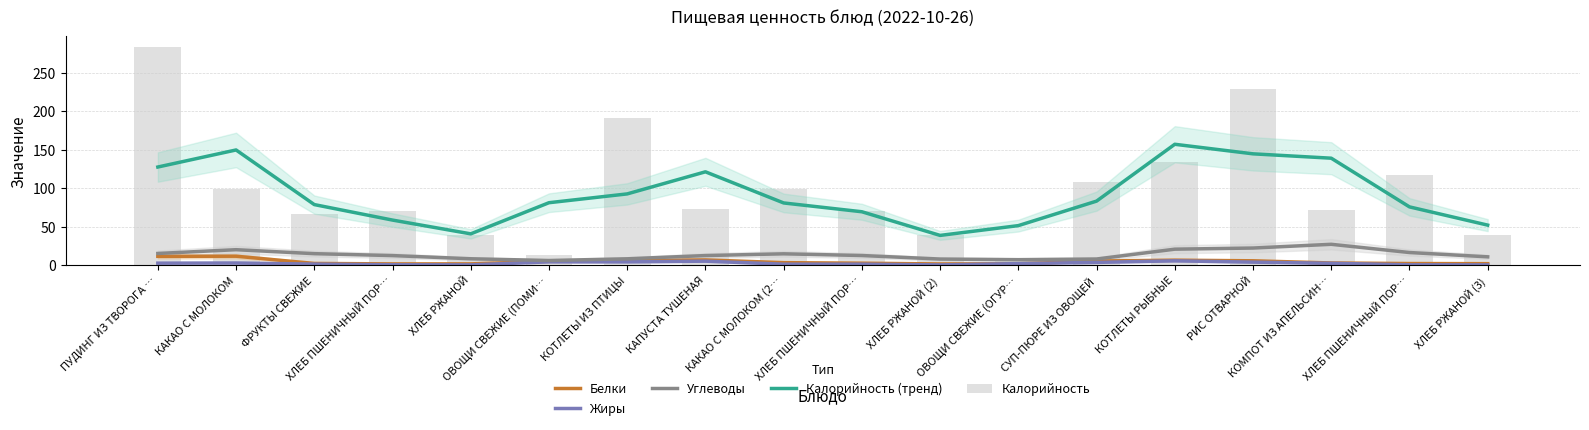

What is the average value of the Жиры series?

2.2